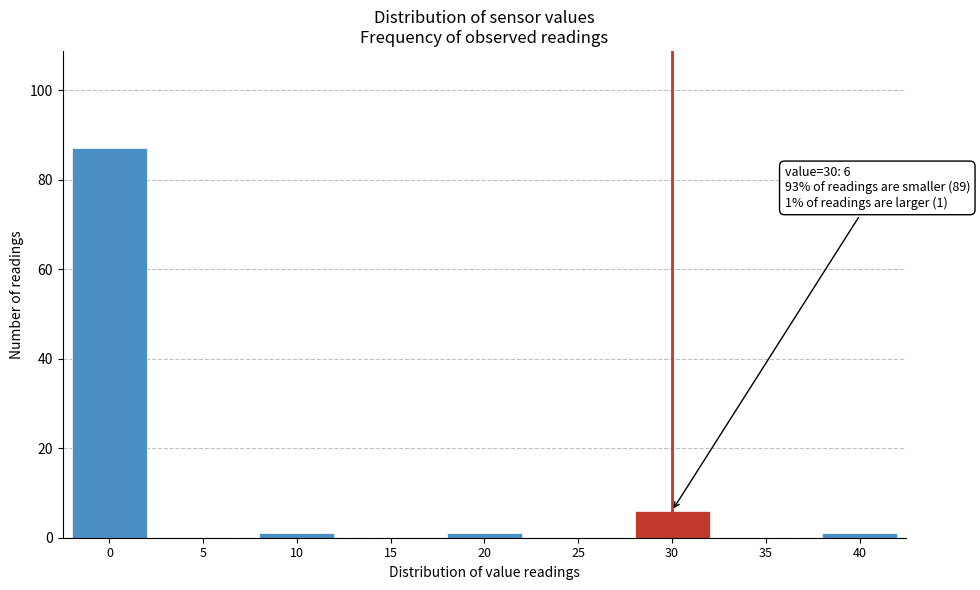

Reading left to right, list all the values displayed in this chart.

0=87	5=0	10=1	15=0	20=1	25=0	30=6	35=0	40=1